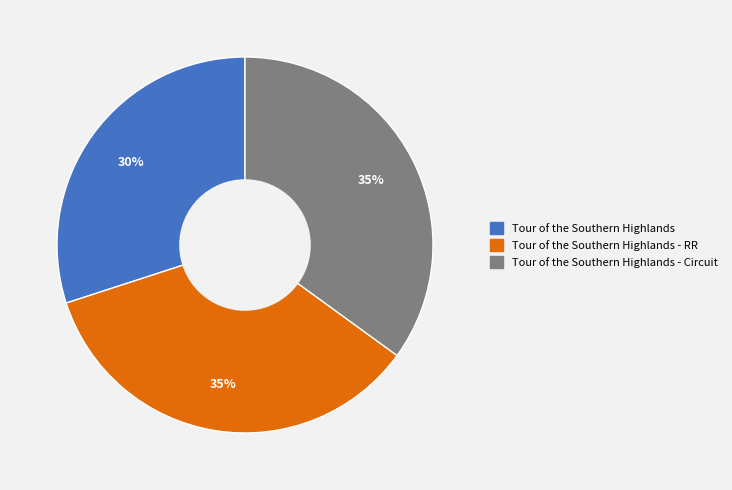

Between Tour of the Southern Highlands and Tour of the Southern Highlands - Circuit, which is larger?

Tour of the Southern Highlands - Circuit